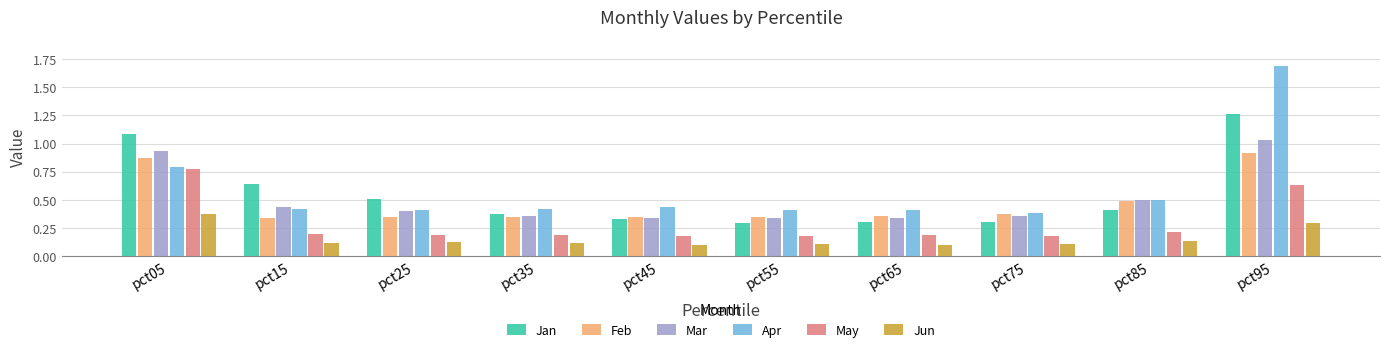

What is the difference between the maximum and minimum values in the Mar series?

0.7